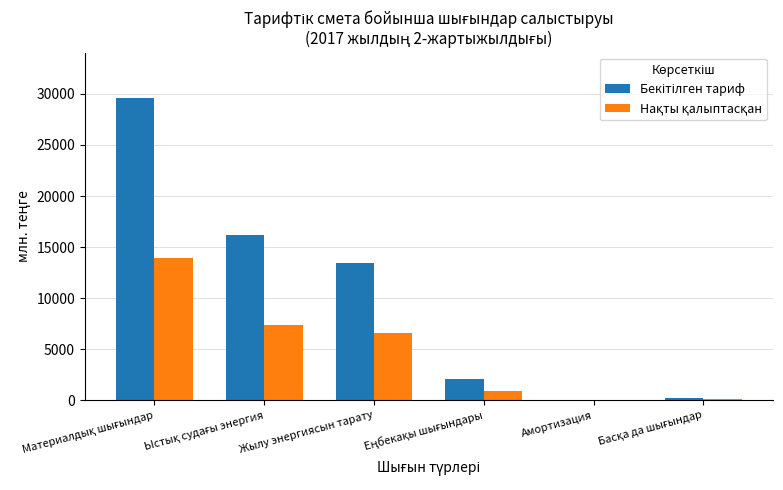

What is the total value across all series at Жылу энергиясын тарату?

20038